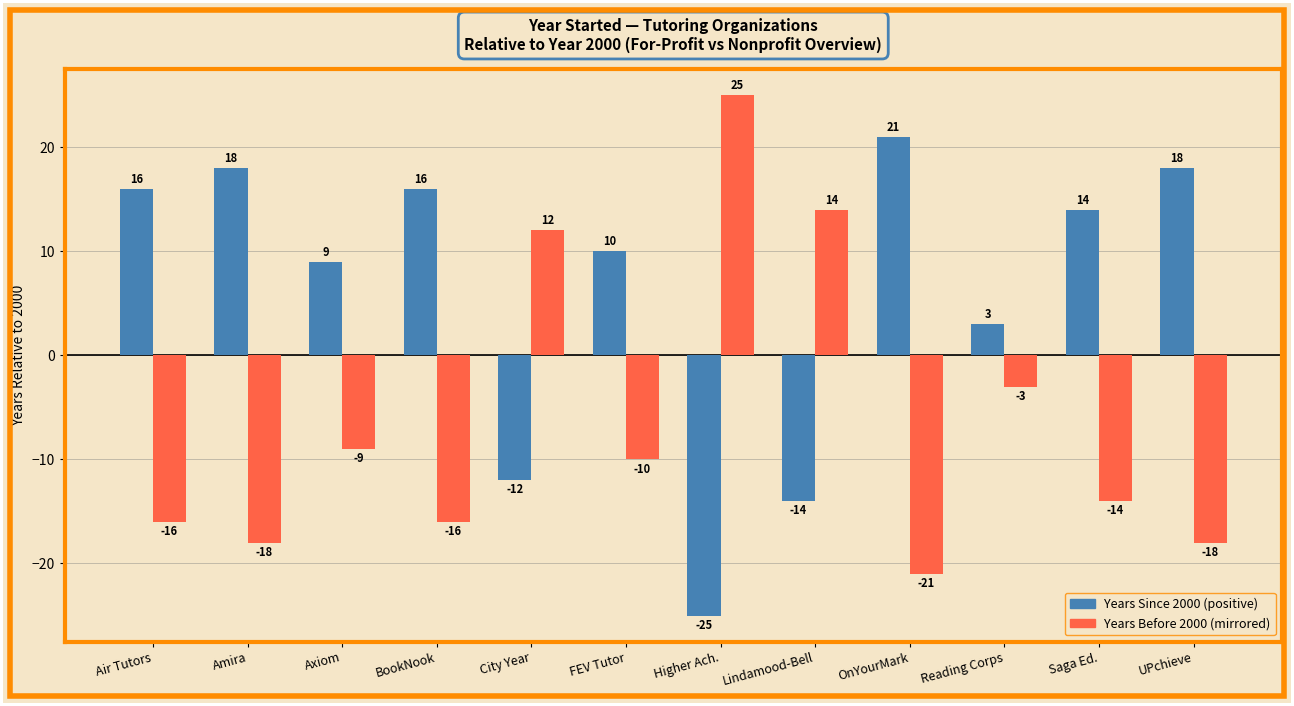

Which category has the lowest value across all series?

Higher Ach.